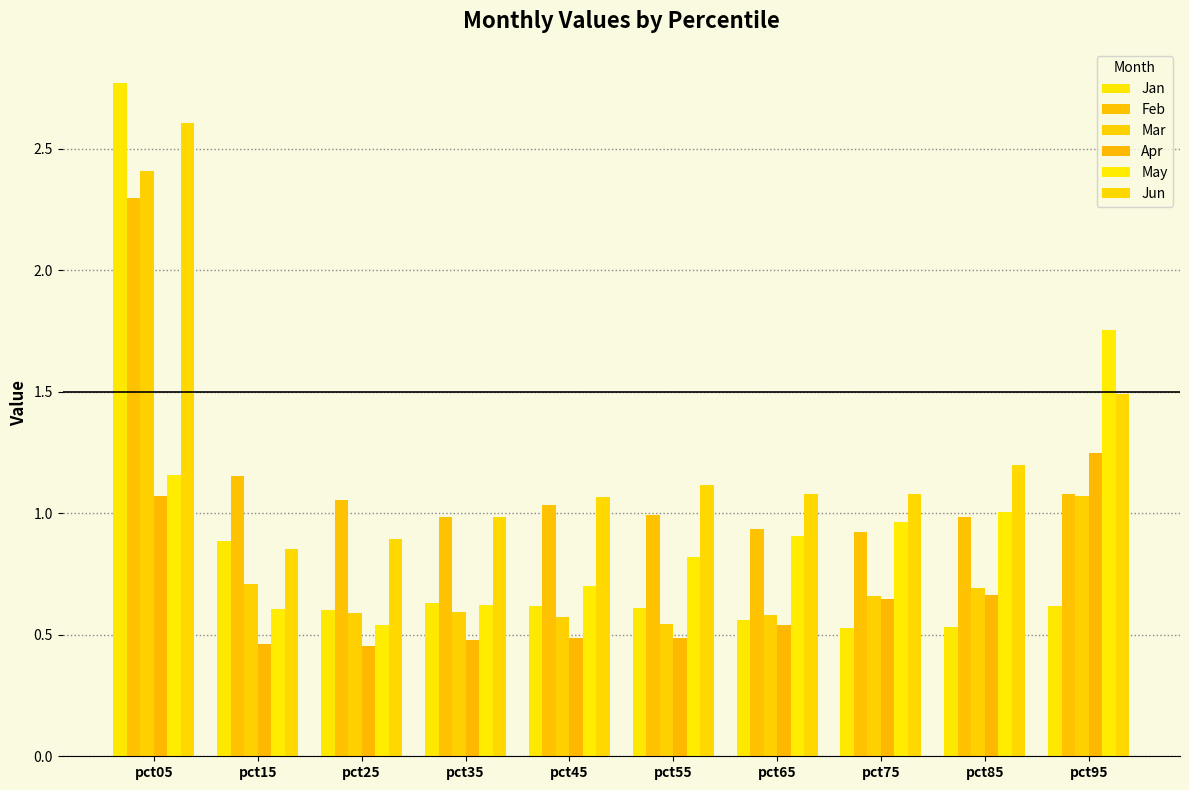

What is the average value of the Jan series?

0.8